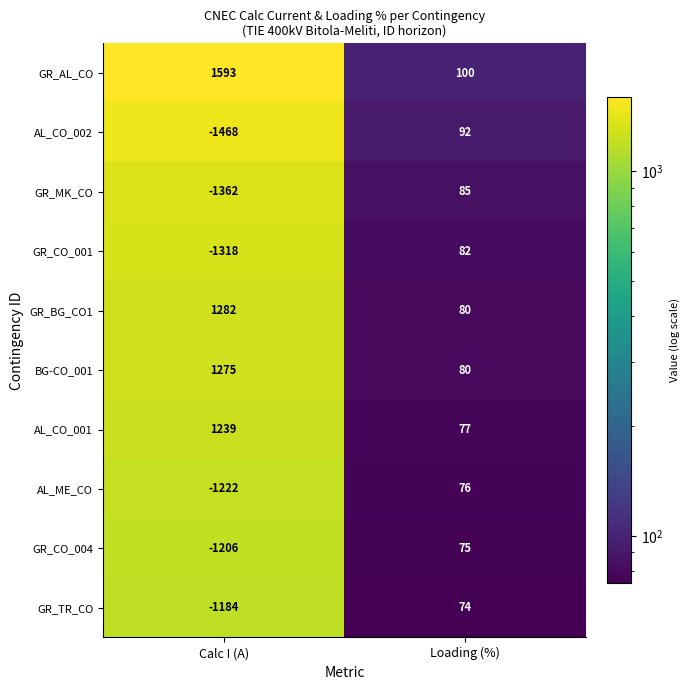

At which category is the sum across all series the highest?

Loading (%)